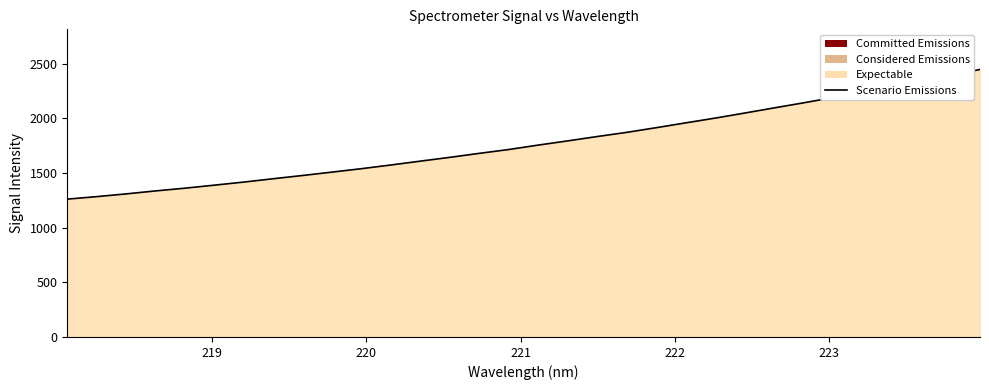

What is the maximum value shown in the chart?

2447.6